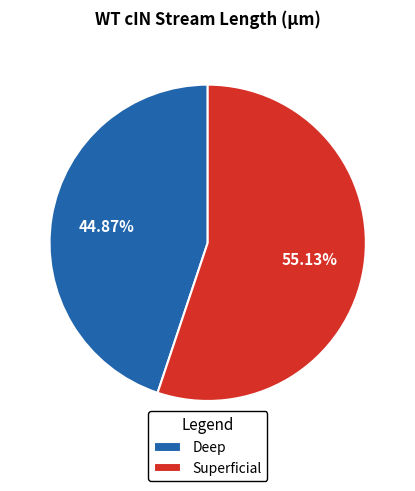

Is it true that Superficial is 55% of the pie?

True